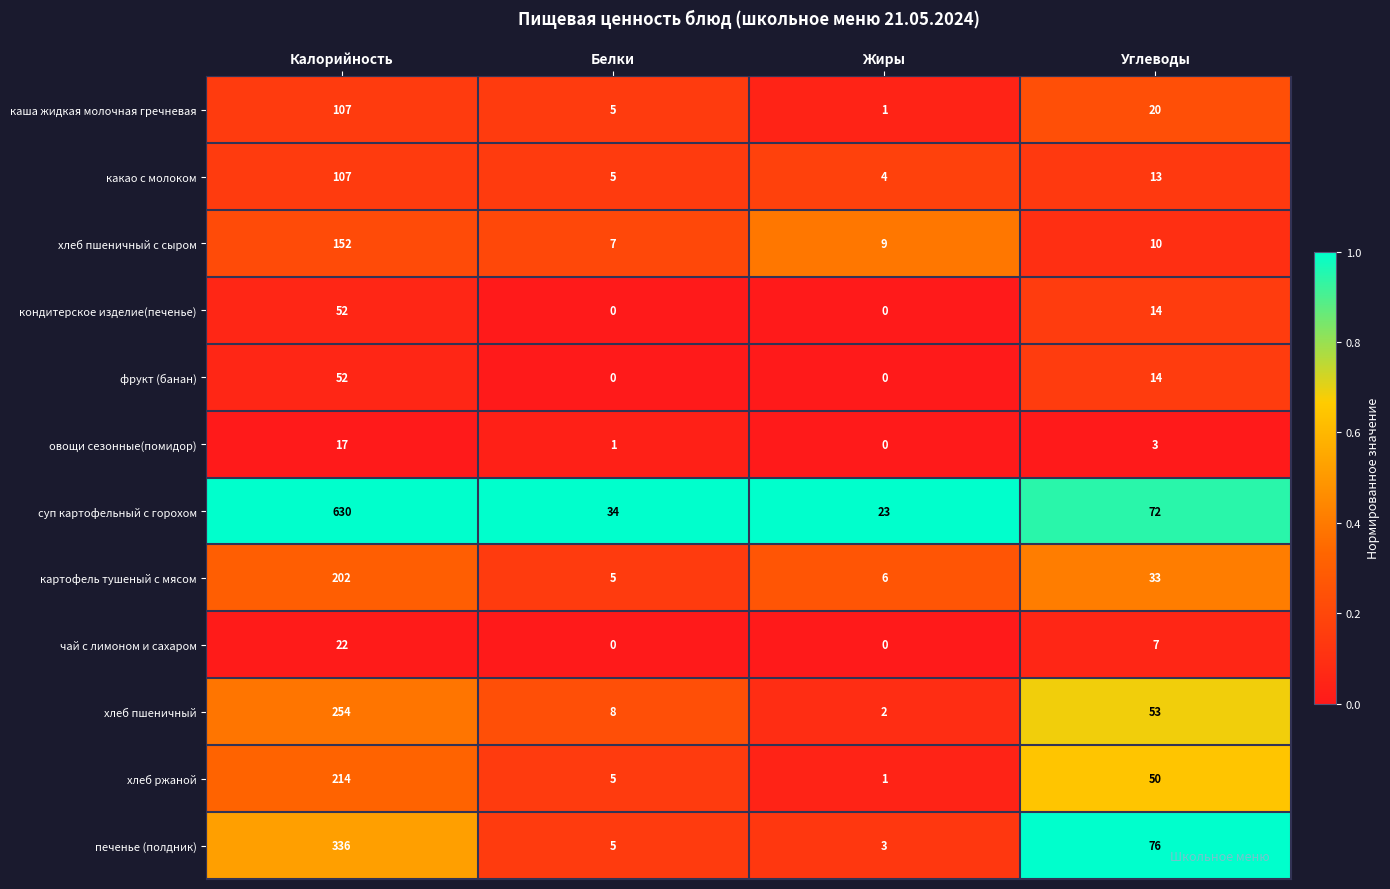

Count the чай с лимоном и сахаром values in the range 0 to 22.

4